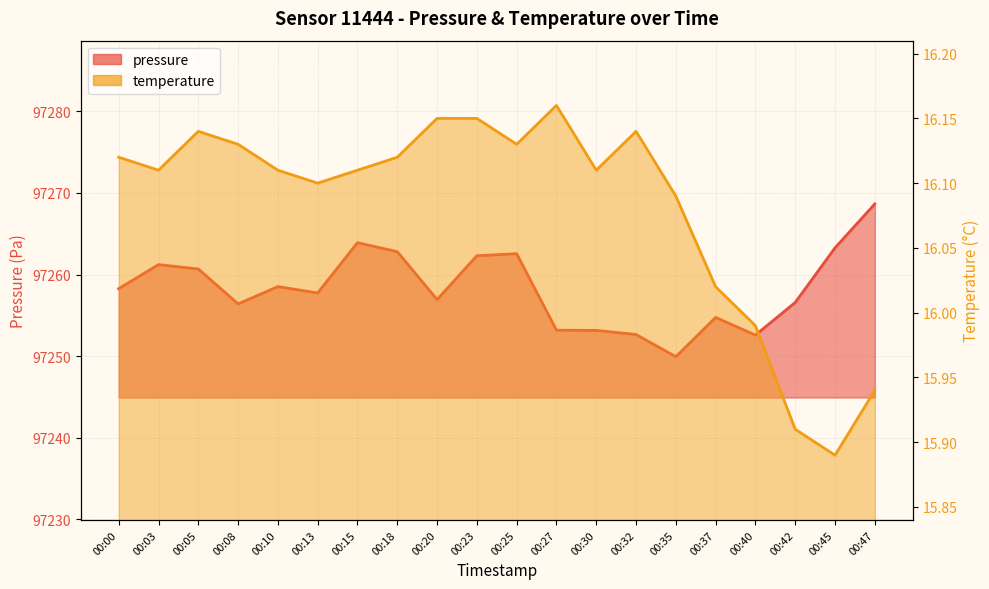

Which category has the highest value in the pressure series?

00:47